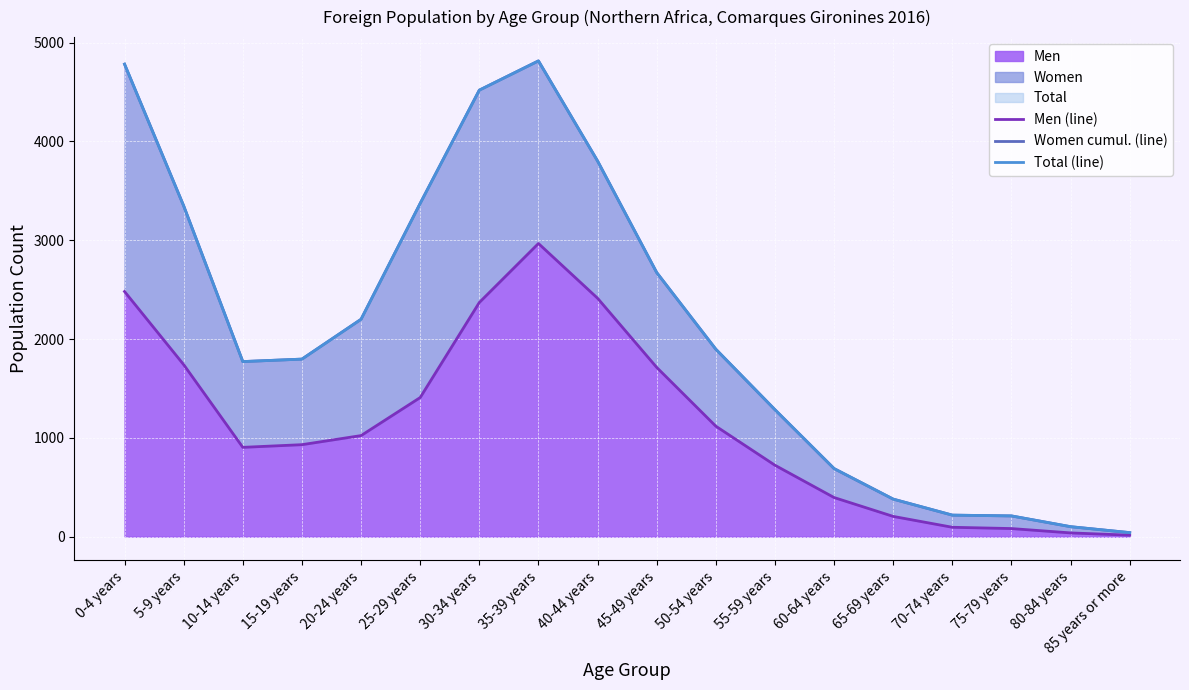

Is it true that Women cumul. (line) equals 1285 at 55-59 years?

True